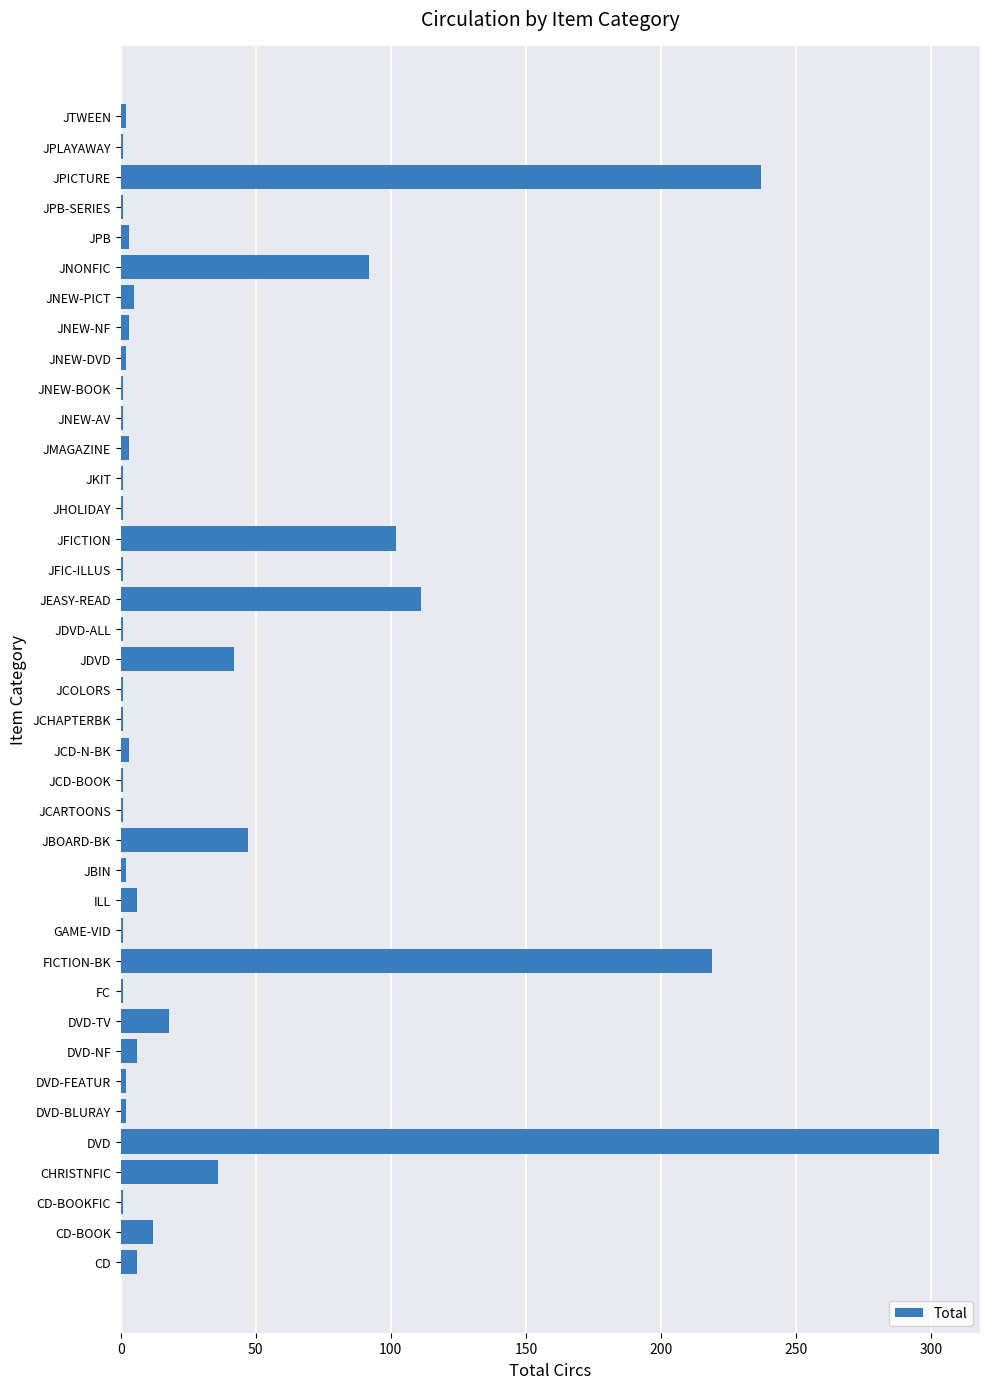

The chart shows a value of 187 at JEASY-READ. True or false?

False